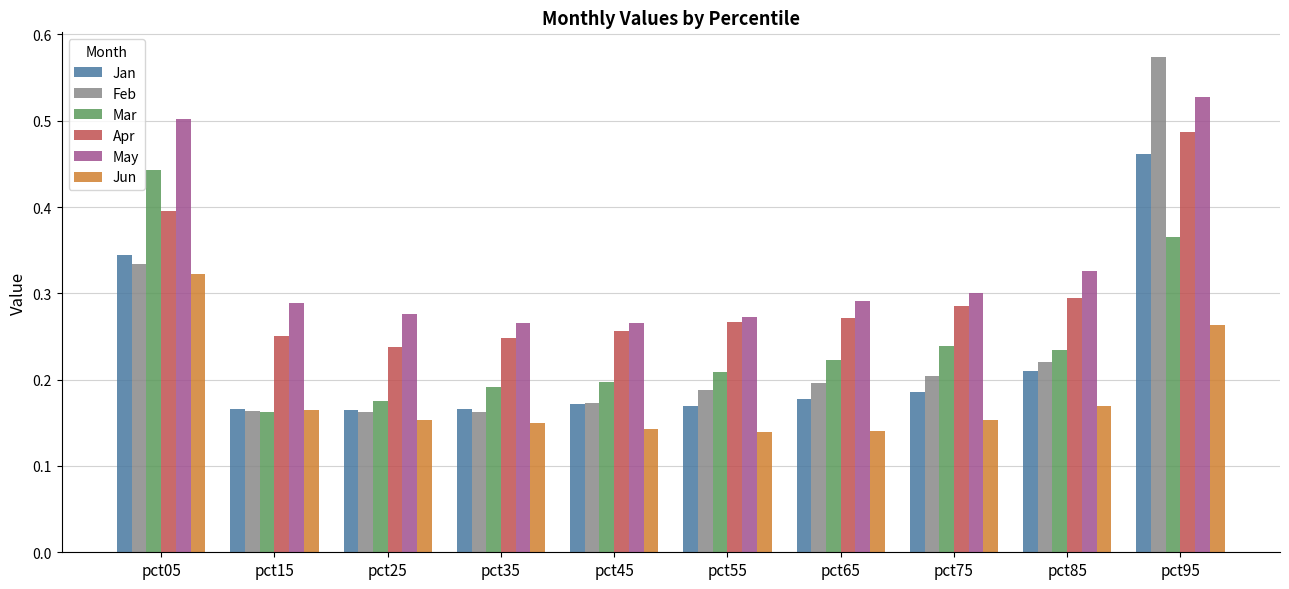

The Feb series shows 0.3 at pct05. True or false?

True